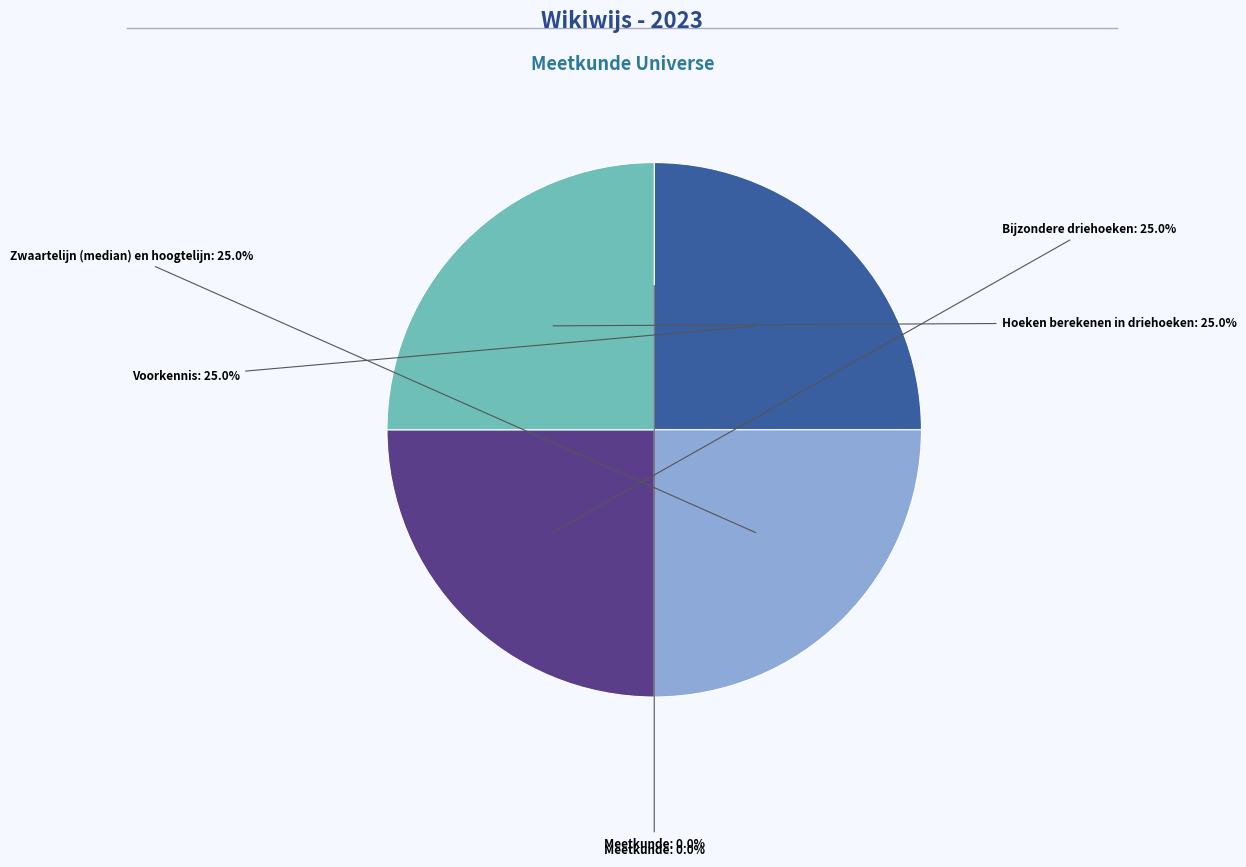

Is there any slice that represents more than half of the pie?

No